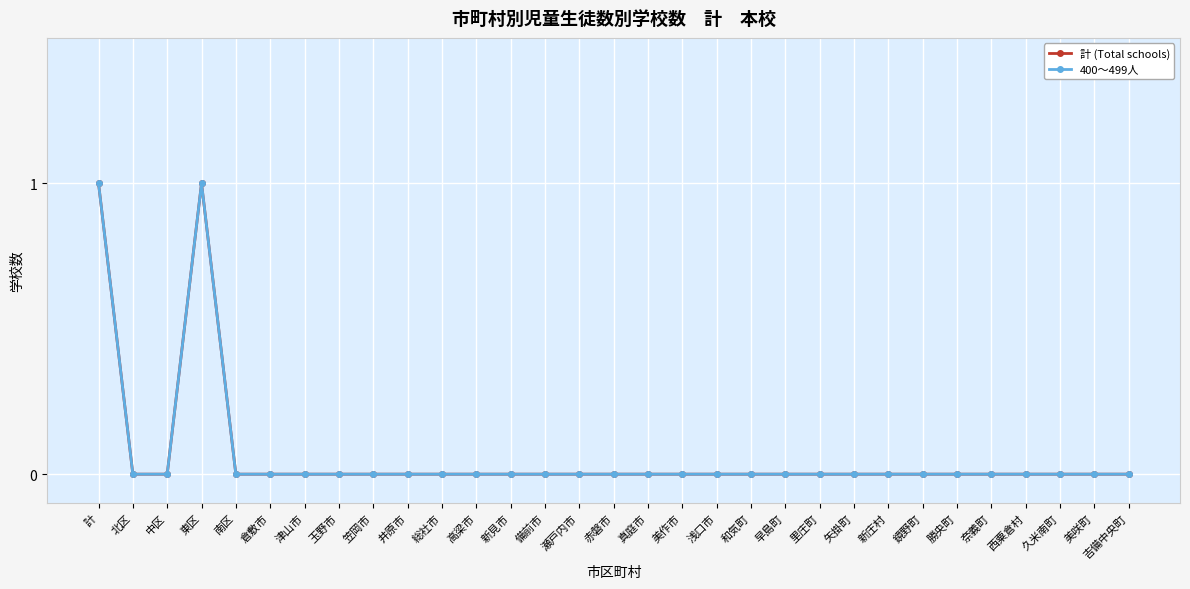

Which series has the largest range (max minus min)?

計 (Total schools)